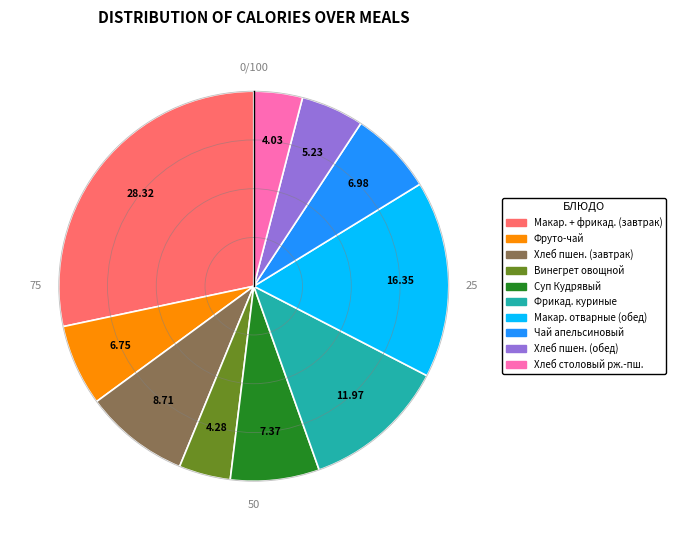

Does any single category account for the majority?

No